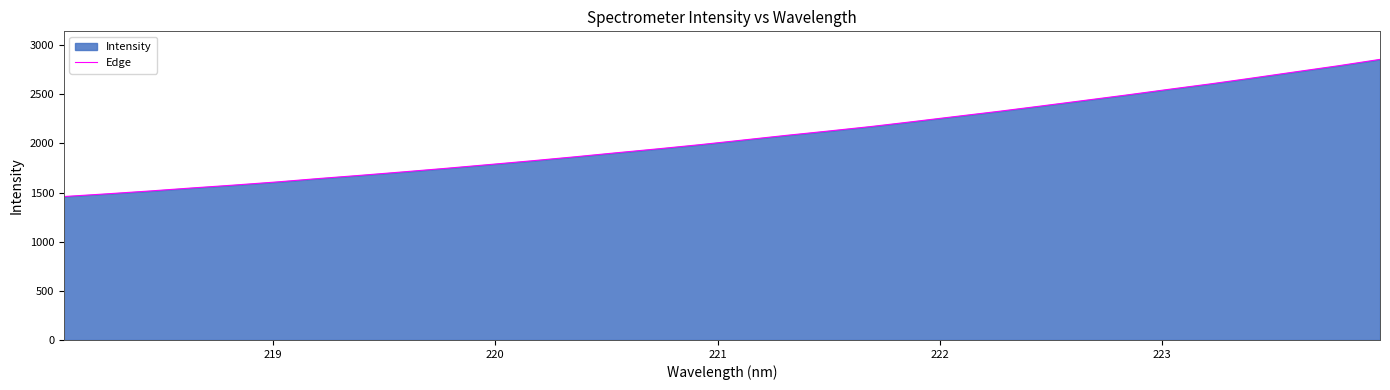

What is the average value?

2062.4